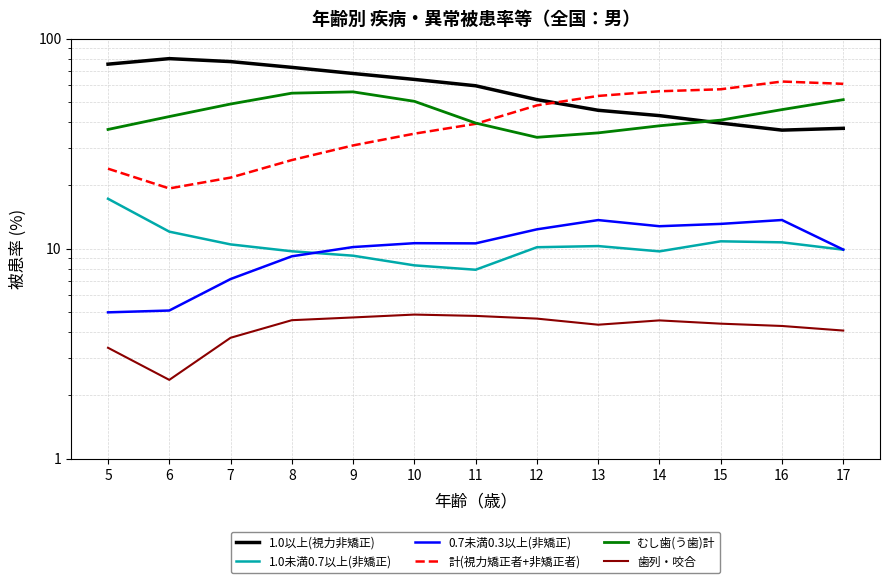

The 0.7未満0.3以上(非矯正) series shows 9.2 at 8. True or false?

True